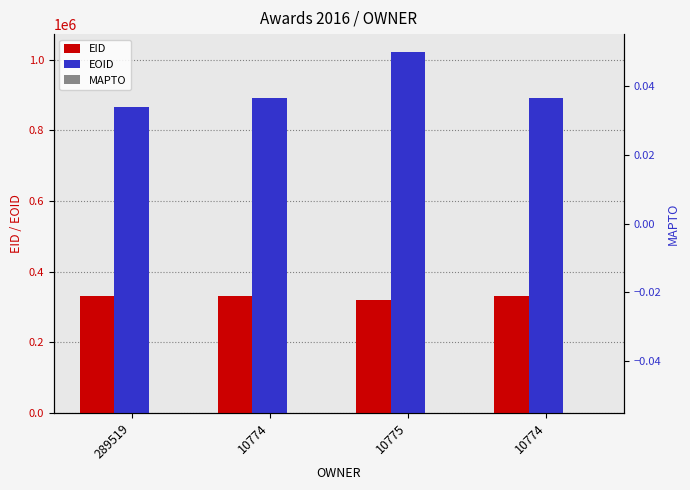

How many bars are there in total?

12